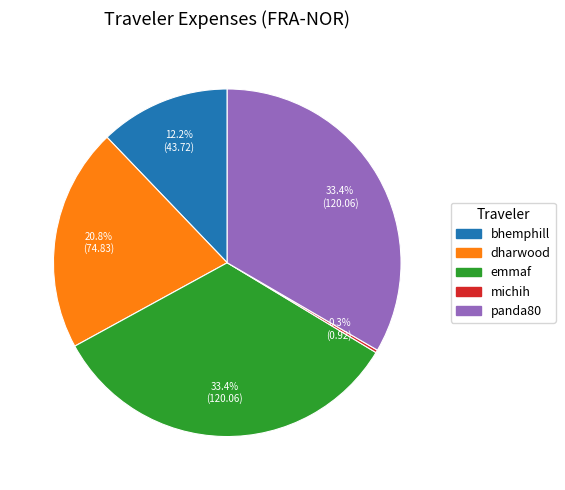

To the nearest percent, what is the difference between the largest and smallest slice percentages?

33%